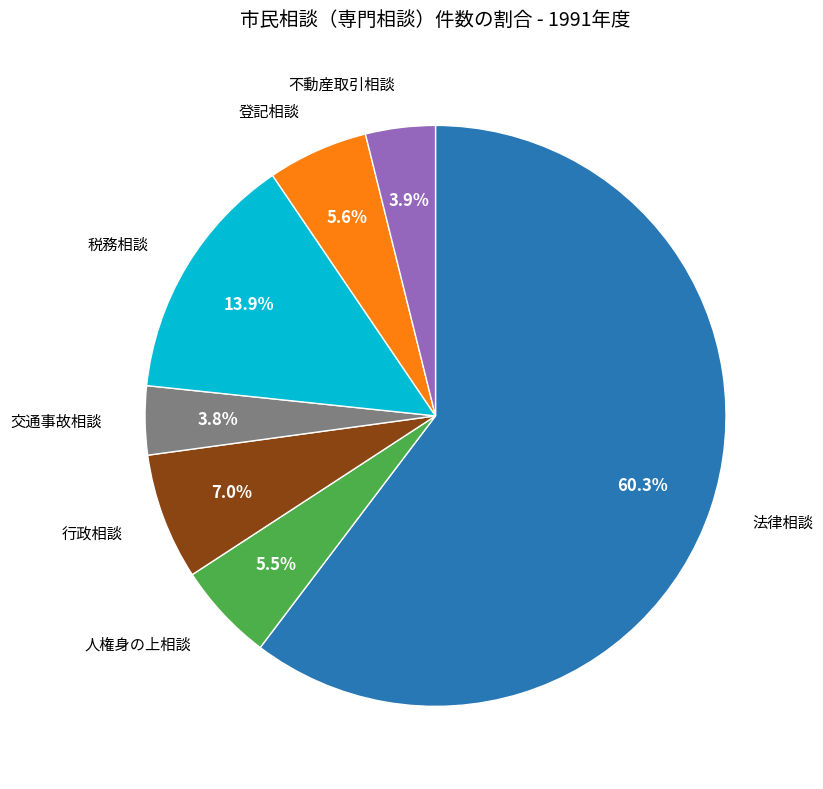

Does any single category account for the majority?

Yes